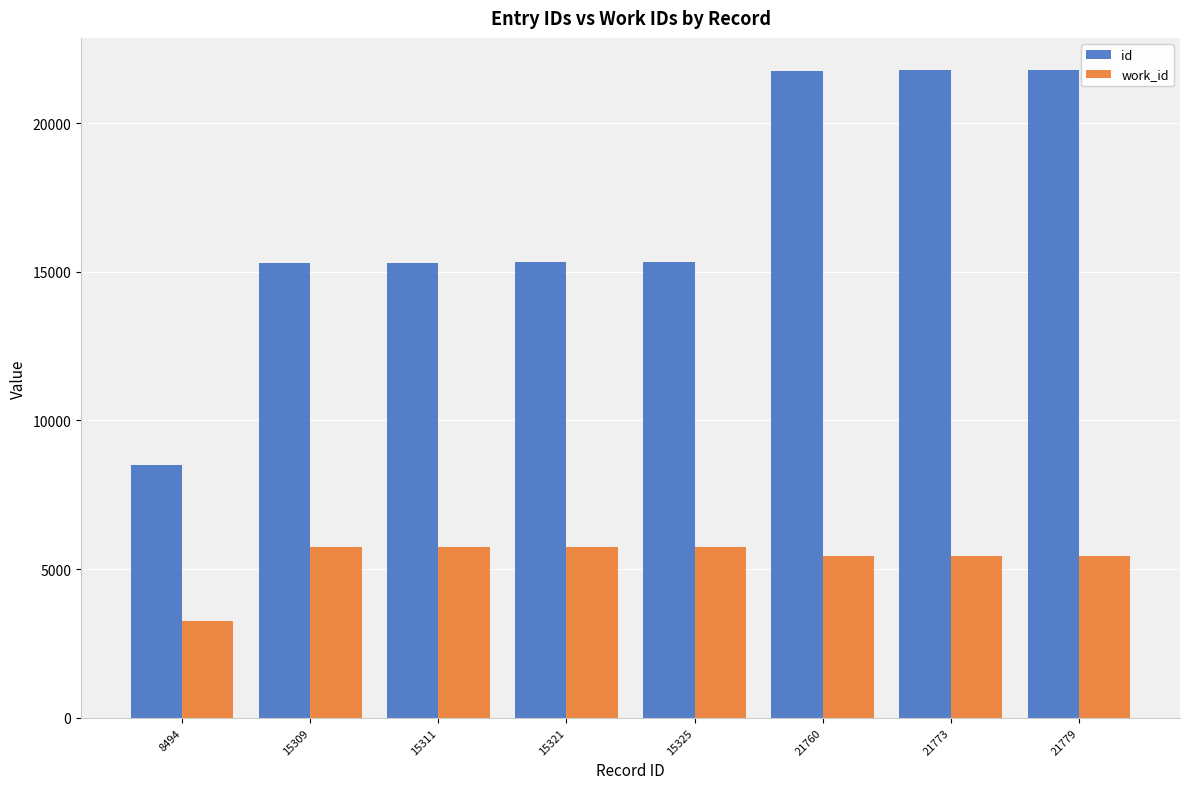

How many distinct data groups are displayed?

2